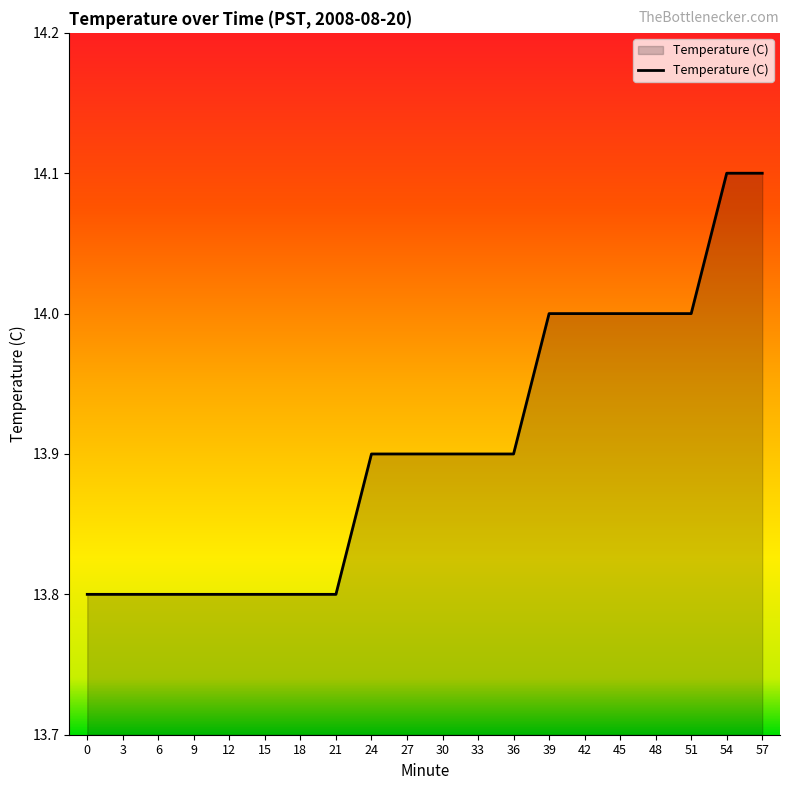

What is the difference between the maximum and minimum values?

0.3